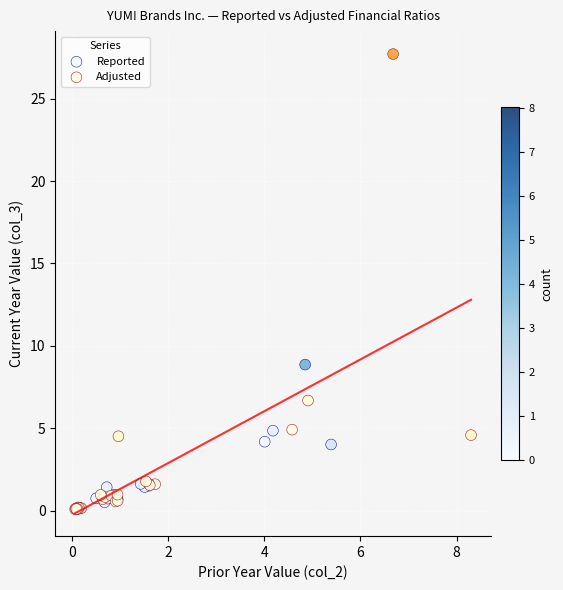

Which series contains the highest Y value?

Adjusted